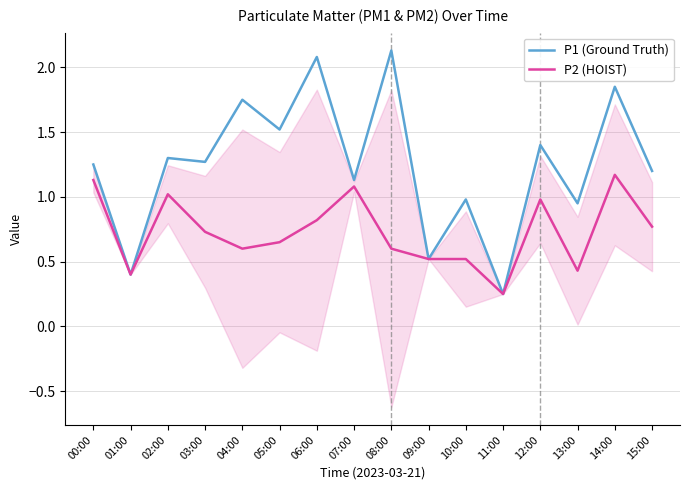

Where is the first local maximum for P2 (HOIST)?

02:00